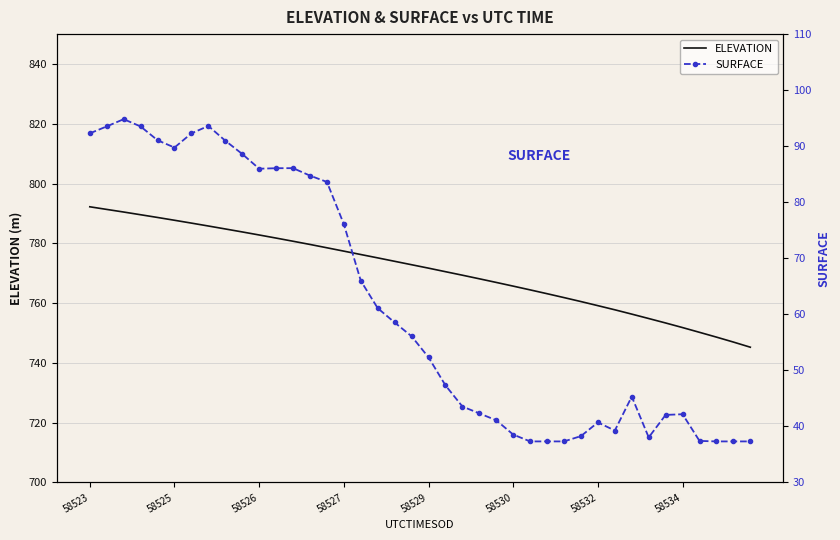

Which category has the lowest value in the SURFACE series?

26